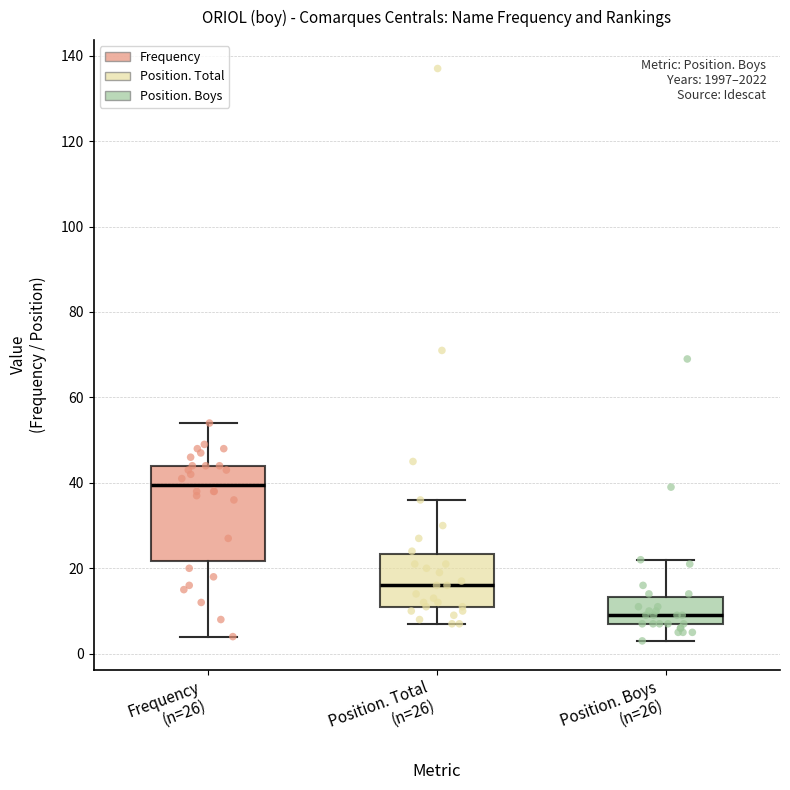

Which box is the tallest, from its lower edge to its upper edge?

Frequency (n=26)